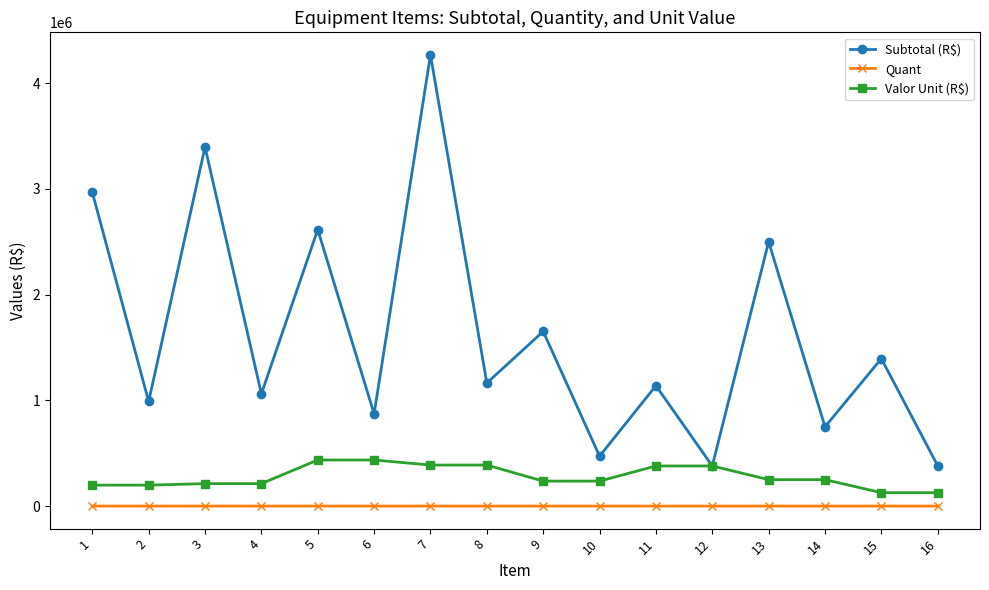

How many values in the Quant series are below 5?

7